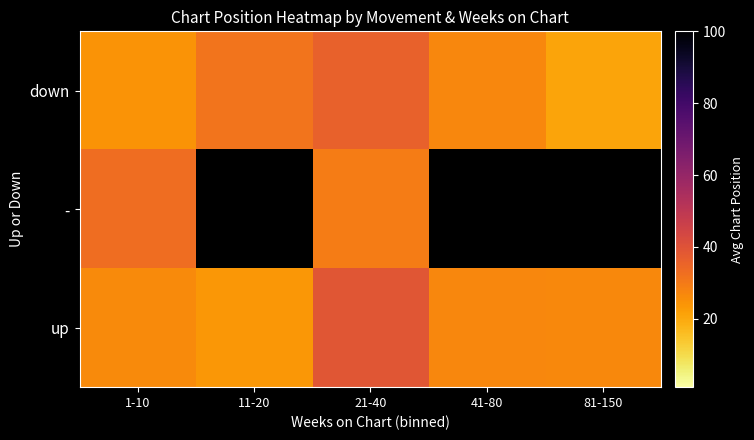

List the series in order of their overall mean, highest first.

down, -, up